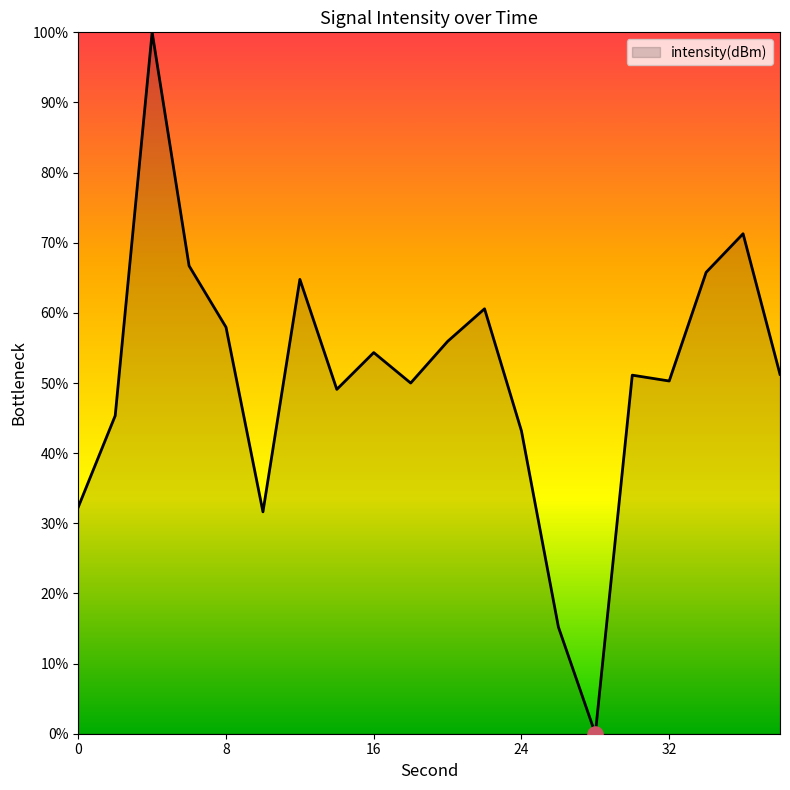

What is the maximum value shown in the chart?

100.0